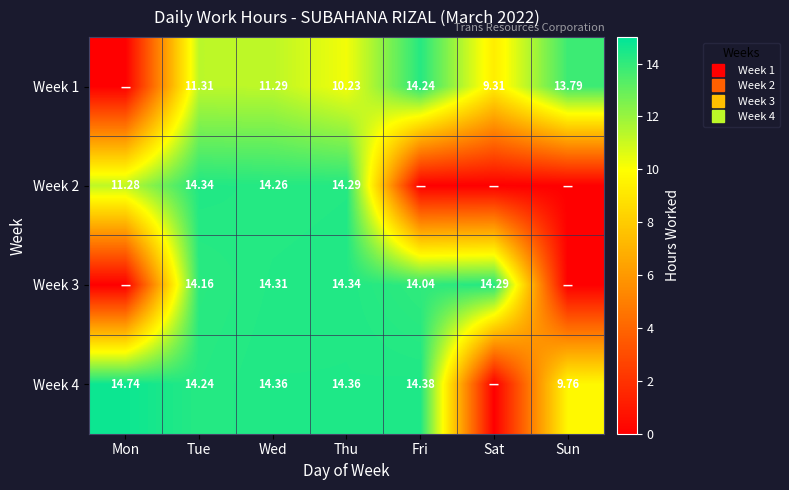

What is the maximum value shown in the chart?

14.7